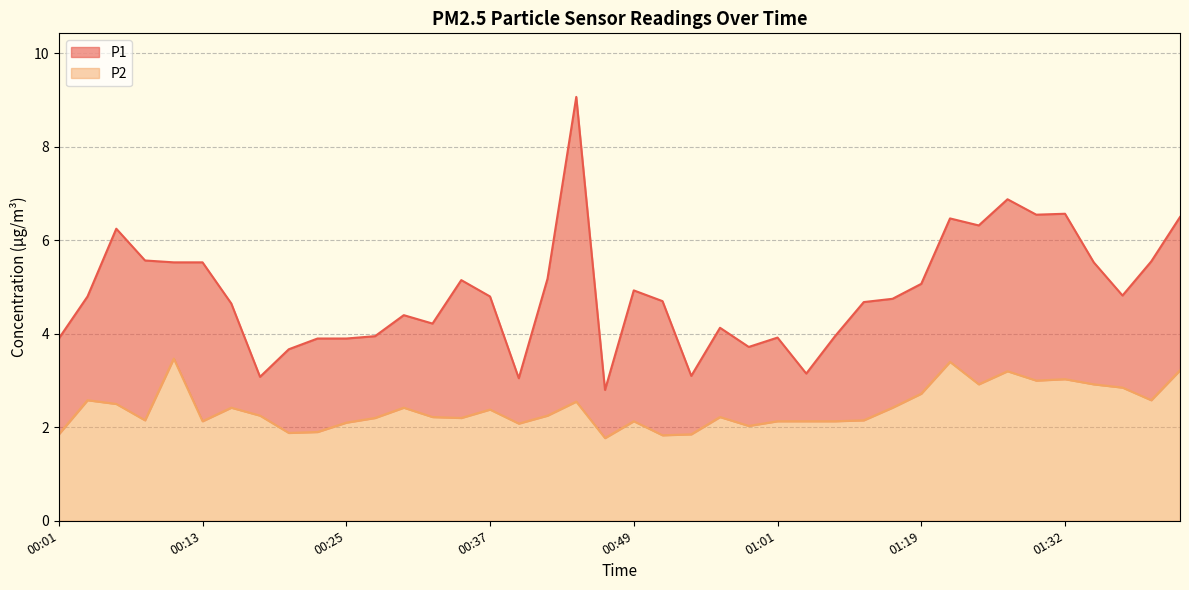

True or false: P1 has more than 1 points higher than both neighbors.

True